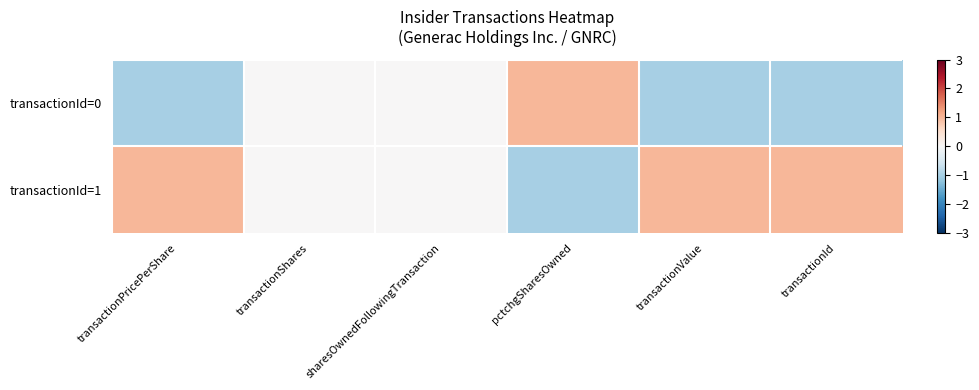

Which label corresponds to the largest value in the chart?

transactionPricePerShare